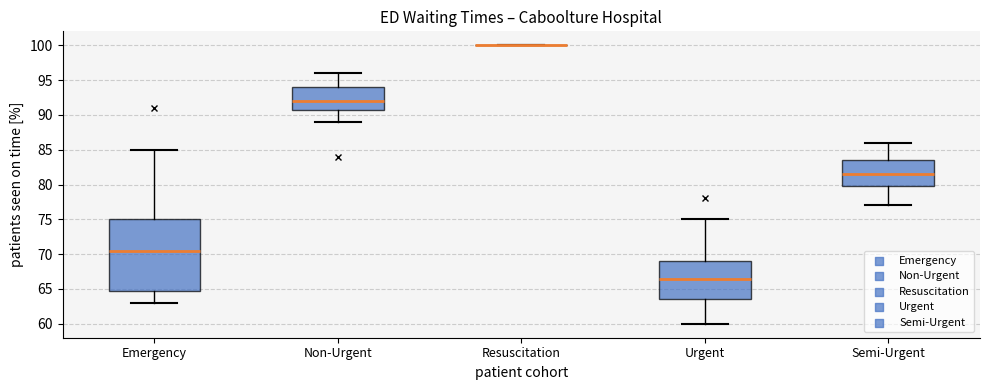

Reading left to right, transcribe this box plot: for each box, give where its median line is, the range the box spans, and where its two whiskers end, as read against the y-axis. The values are not printed on the chart, so give them approximately, as read against the axis.

Emergency: median 70.5, box 65.0 to 75.0, whiskers 63.0 to 85.0
Non-Urgent: median 92.0, box 91.0 to 94.0, whiskers 89.0 to 96.0
Resuscitation: box collapsed to a line at 100.0, whiskers 100.0 to 100.0
Urgent: median 66.5, box 63.5 to 69.0, whiskers 60.0 to 75.0
Semi-Urgent: median 81.5, box 80.0 to 83.5, whiskers 77.0 to 86.0